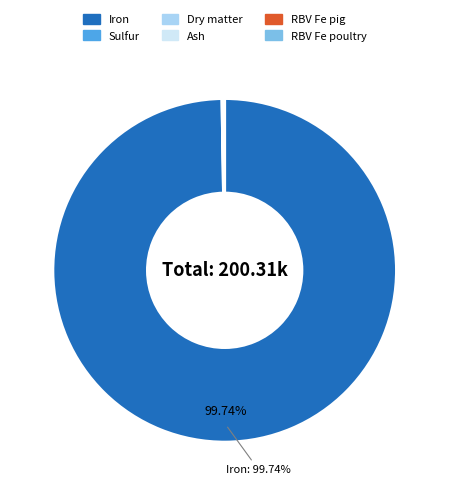

To the nearest percent, what is the difference between the largest and smallest slice percentages?

100%